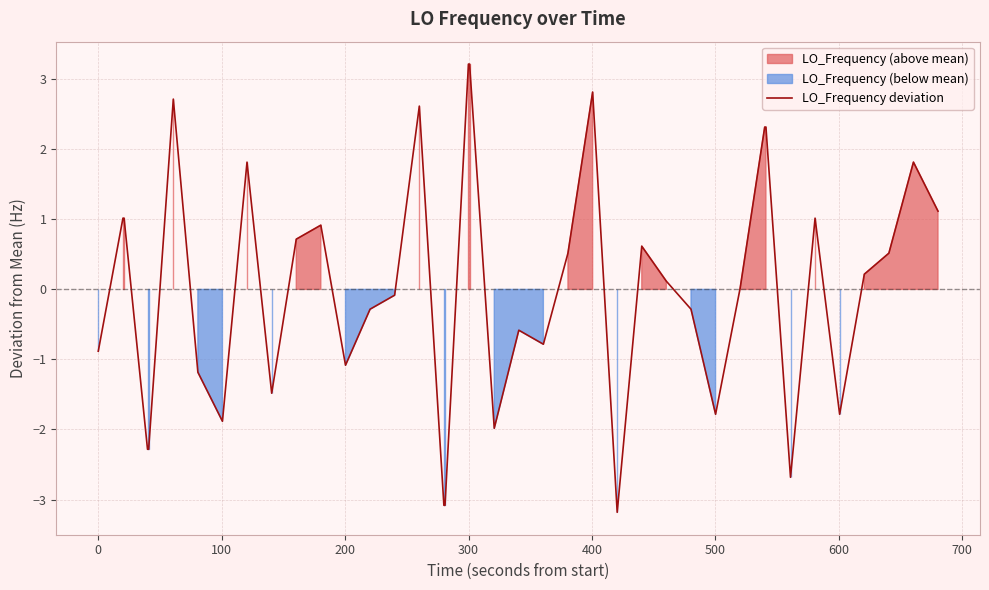

What is the lowest value of the LO_Frequency deviation series?

-3.2